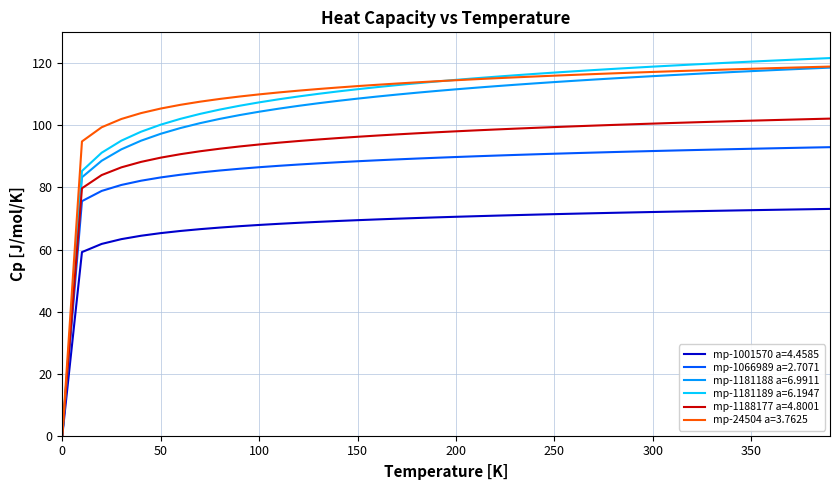

Which series has the widest spread of values?

mp-1181189 a=6.1947